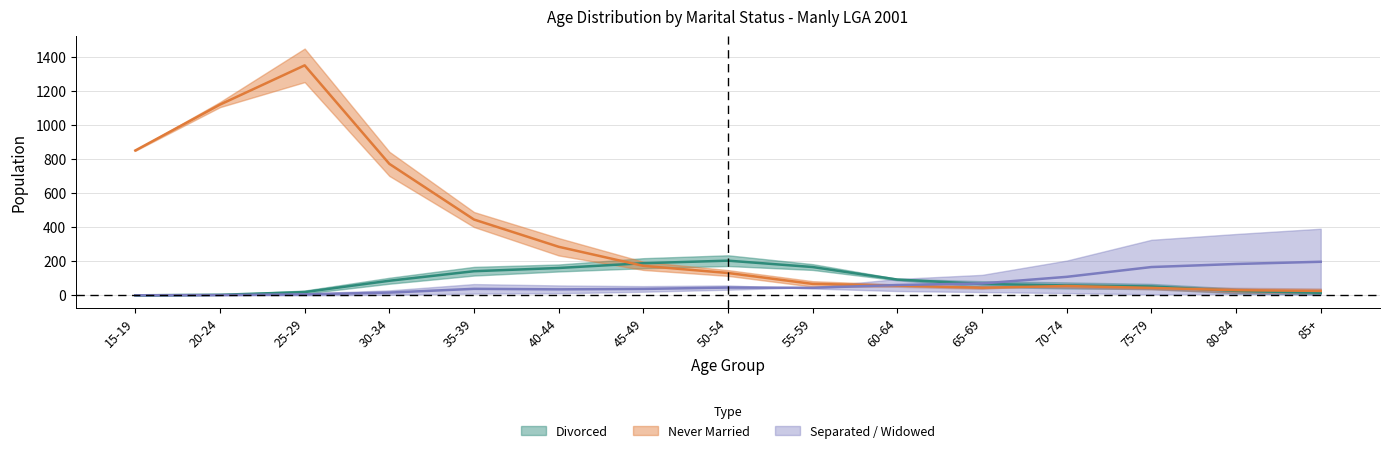

What position from the right is 30-34?

12